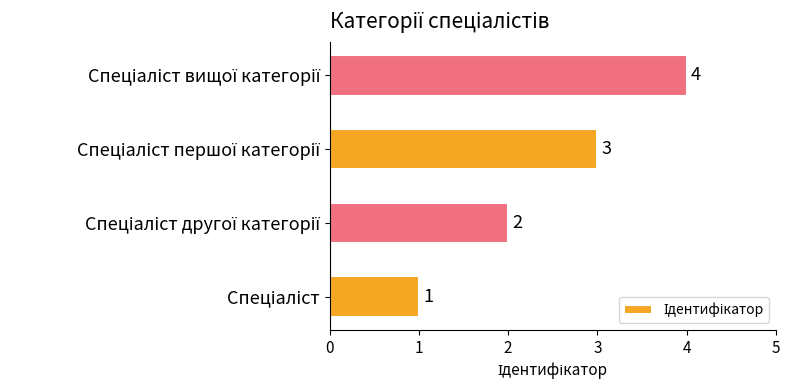

What is the sum of all values?

10